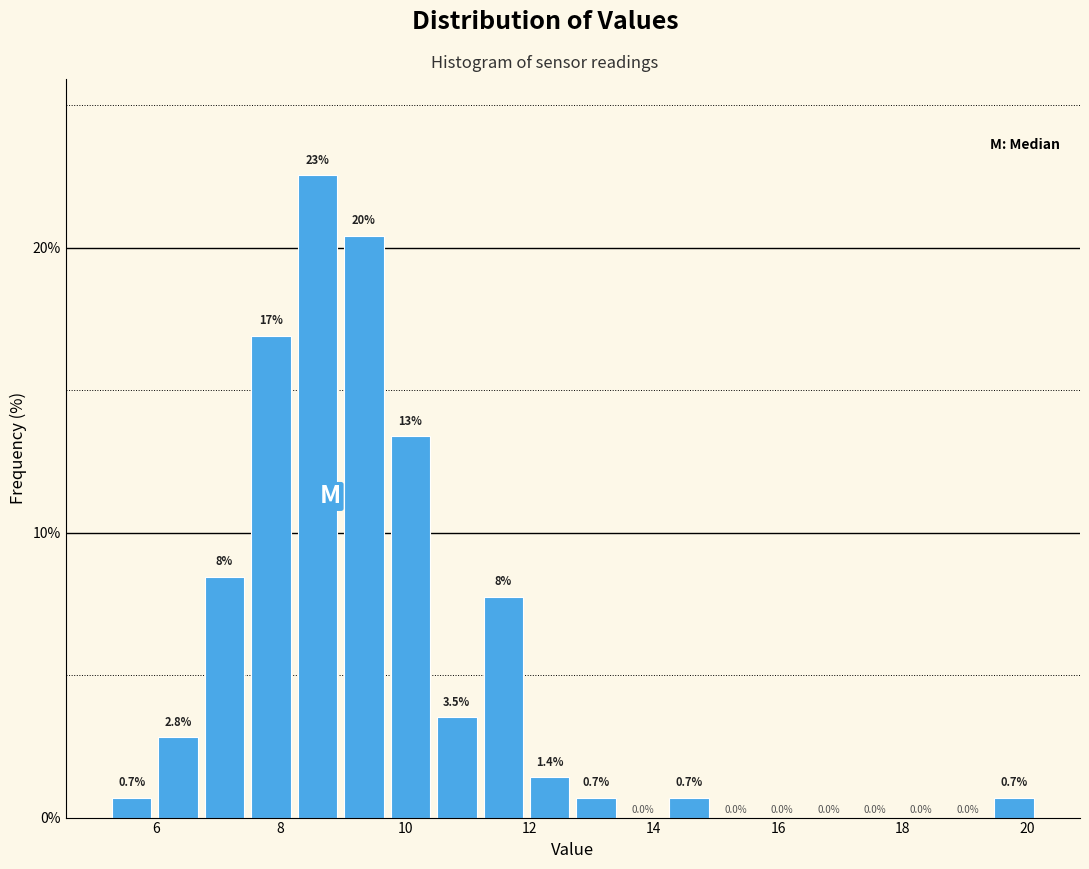

Read against the x-axis, roughly where is the centre of the tallest bar?

8.6